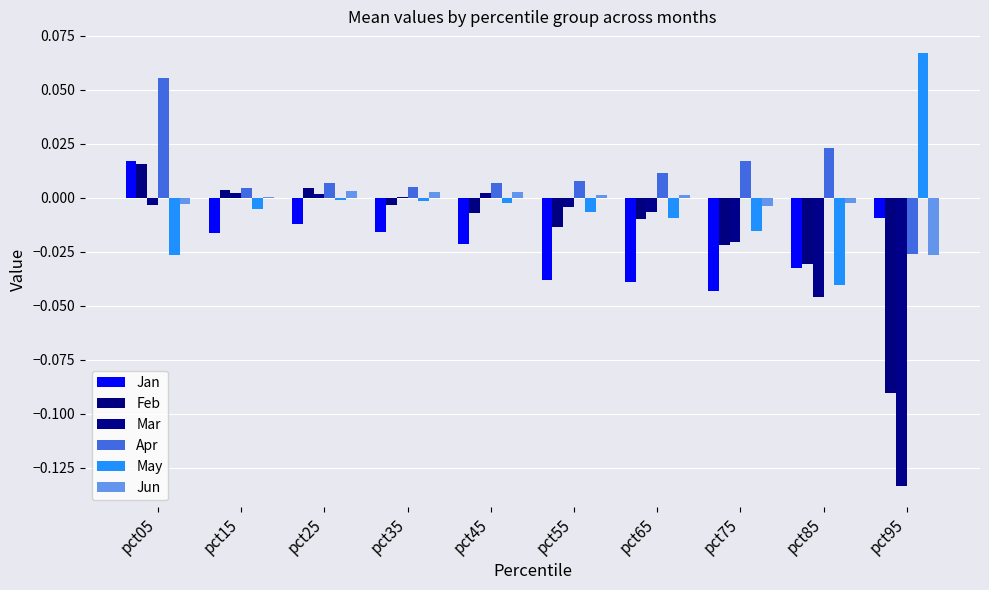

Count the number of data series in this chart.

6